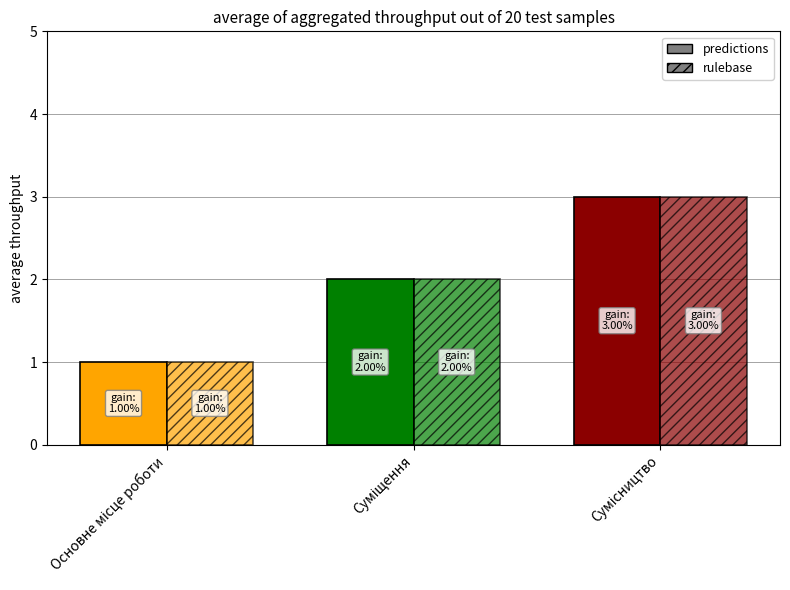

What is the label of the 2nd bar from the right?

Суміщення